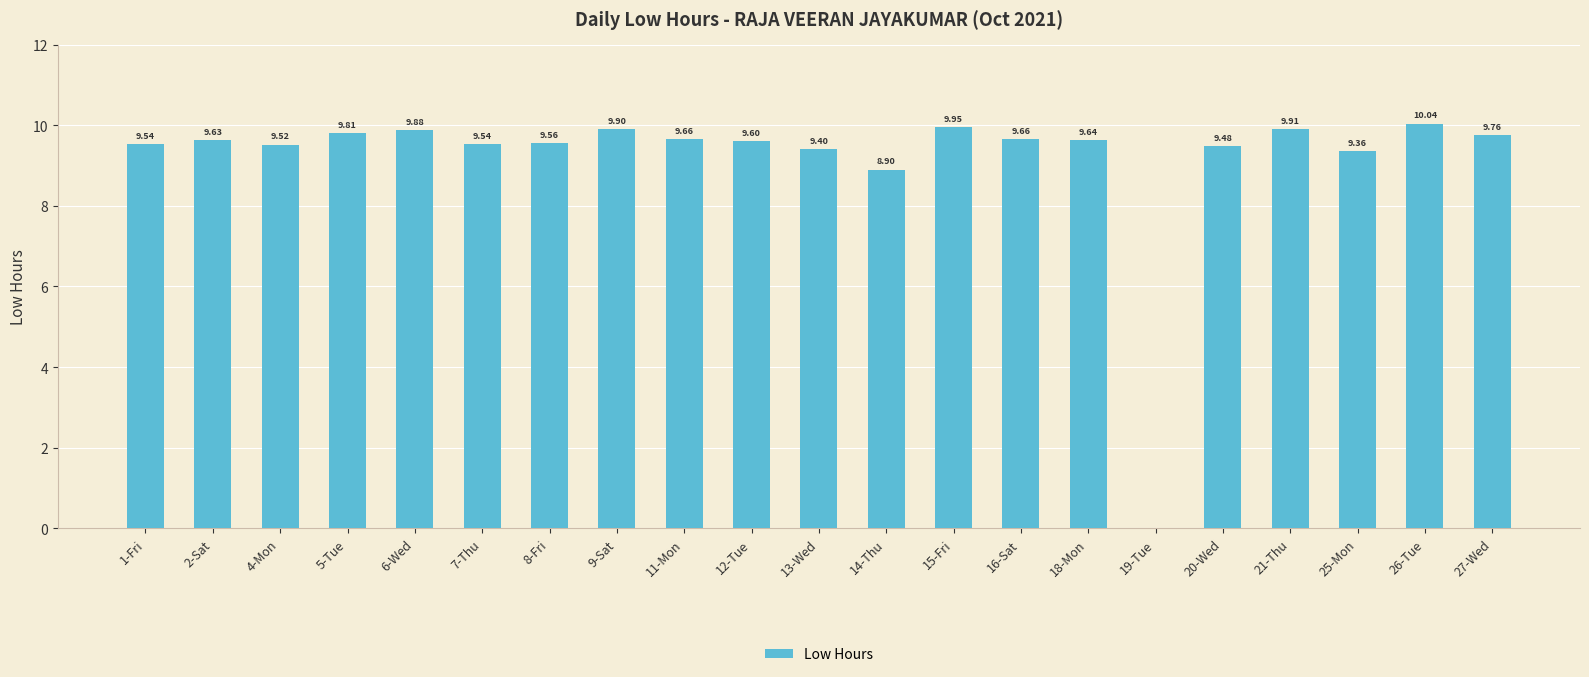

What is the ratio of the value at 12-Tue to the value at 11-Mon?

1.0